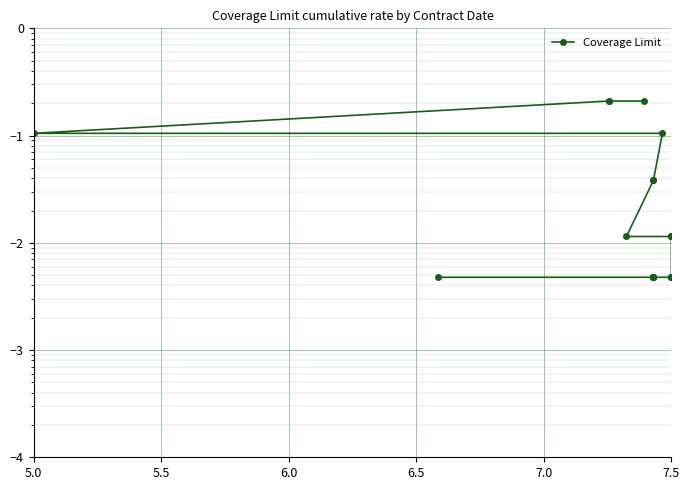

True or false: the data has more than 2 interior local peaks.

False